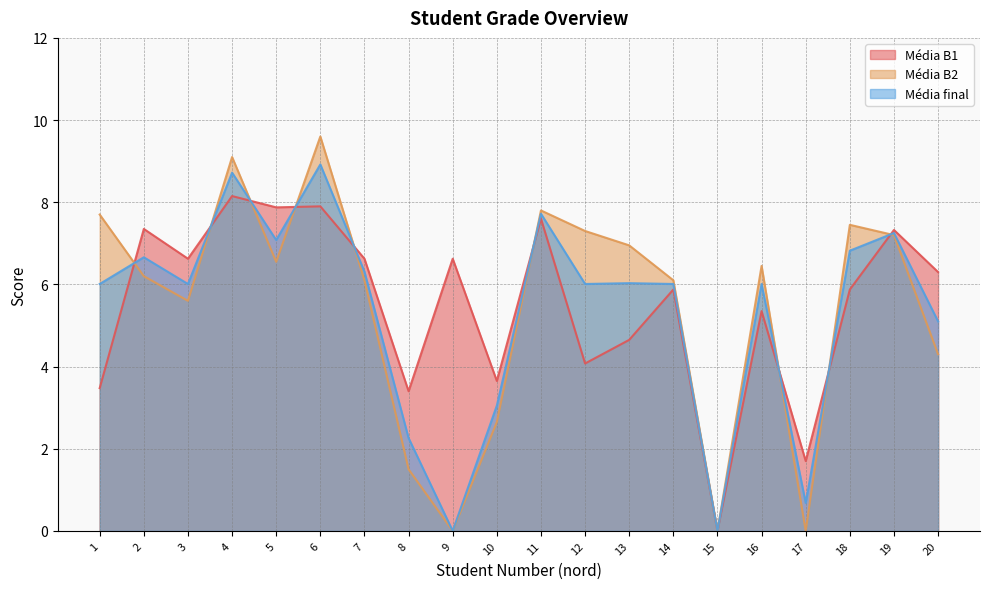

Is the value of Média B2 at 11 greater than the value of Média B1 at 18?

Yes